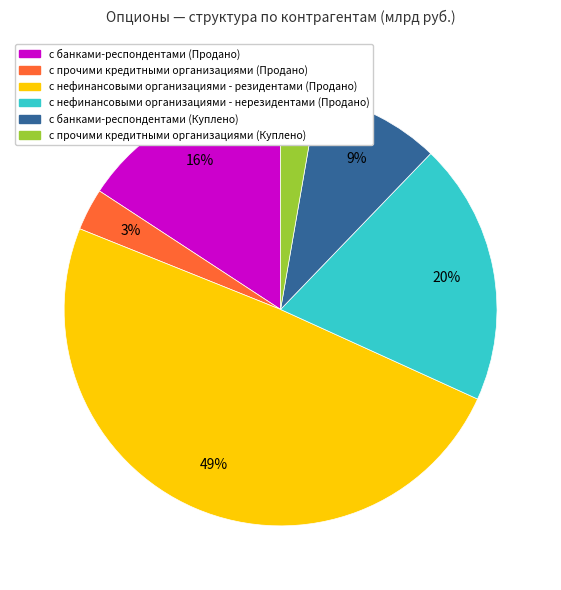

How many slices are in this pie chart?

6